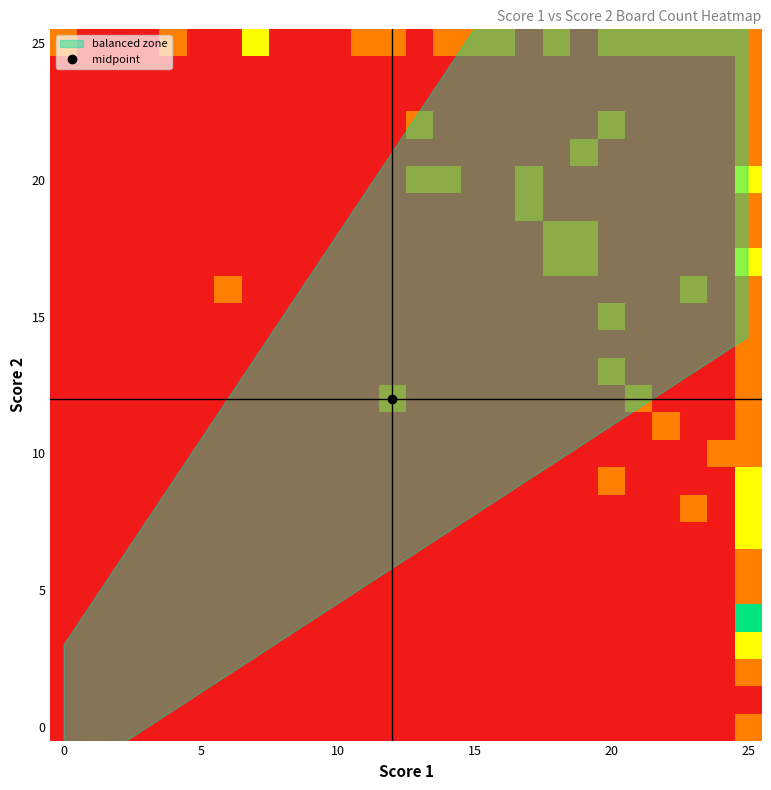

At which category is the sum across all series the highest?

25